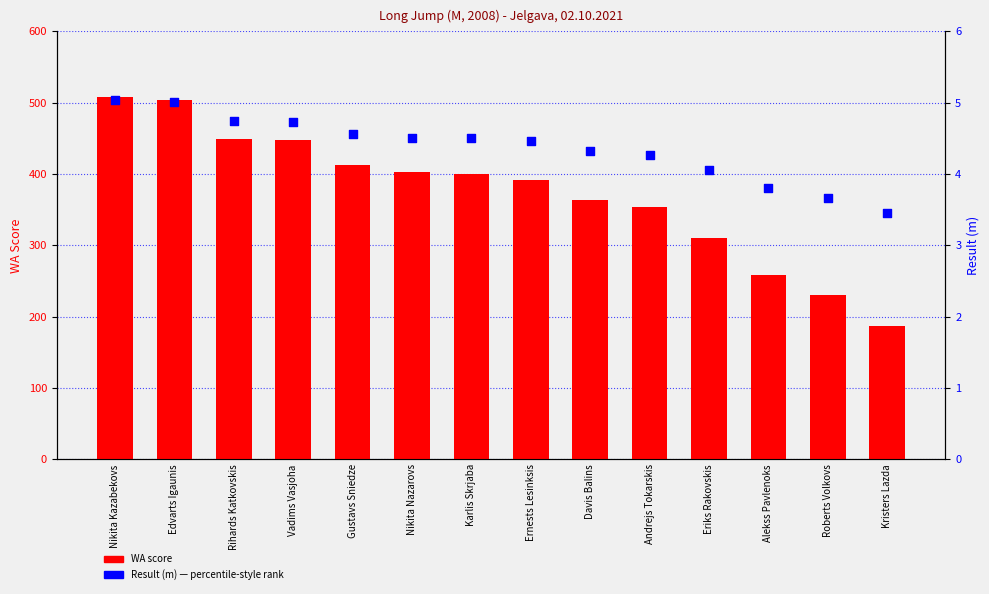

Which series reaches the minimum Y coordinate?

Result (m)